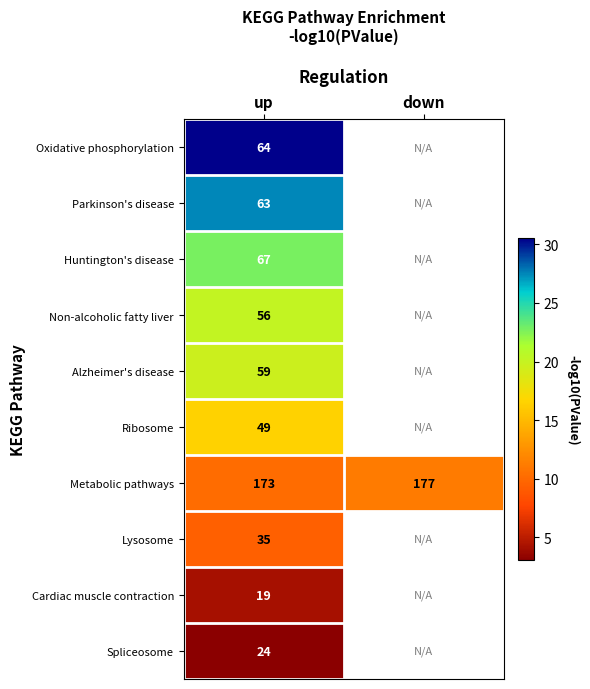

Is the value of Non-alcoholic fatty liver at up greater than the value of Alzheimer's disease at up?

No